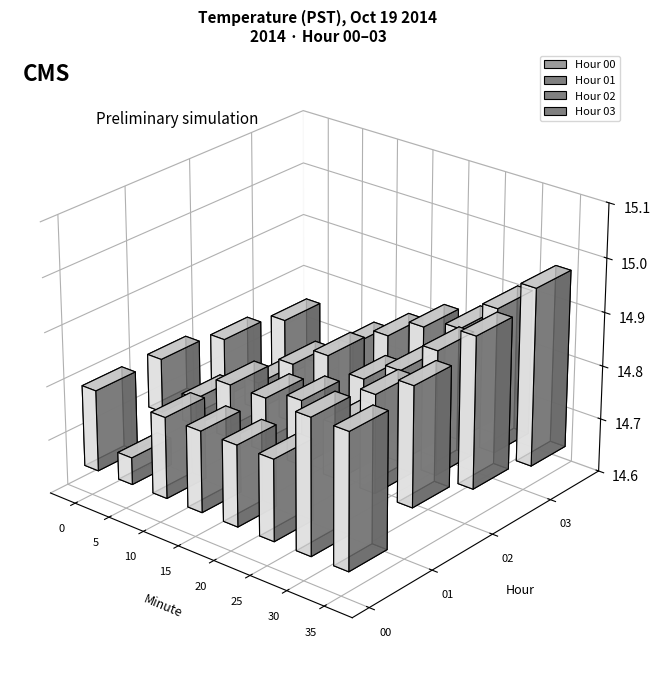

What are all the series names shown in the legend?

00, 01, 02, 03